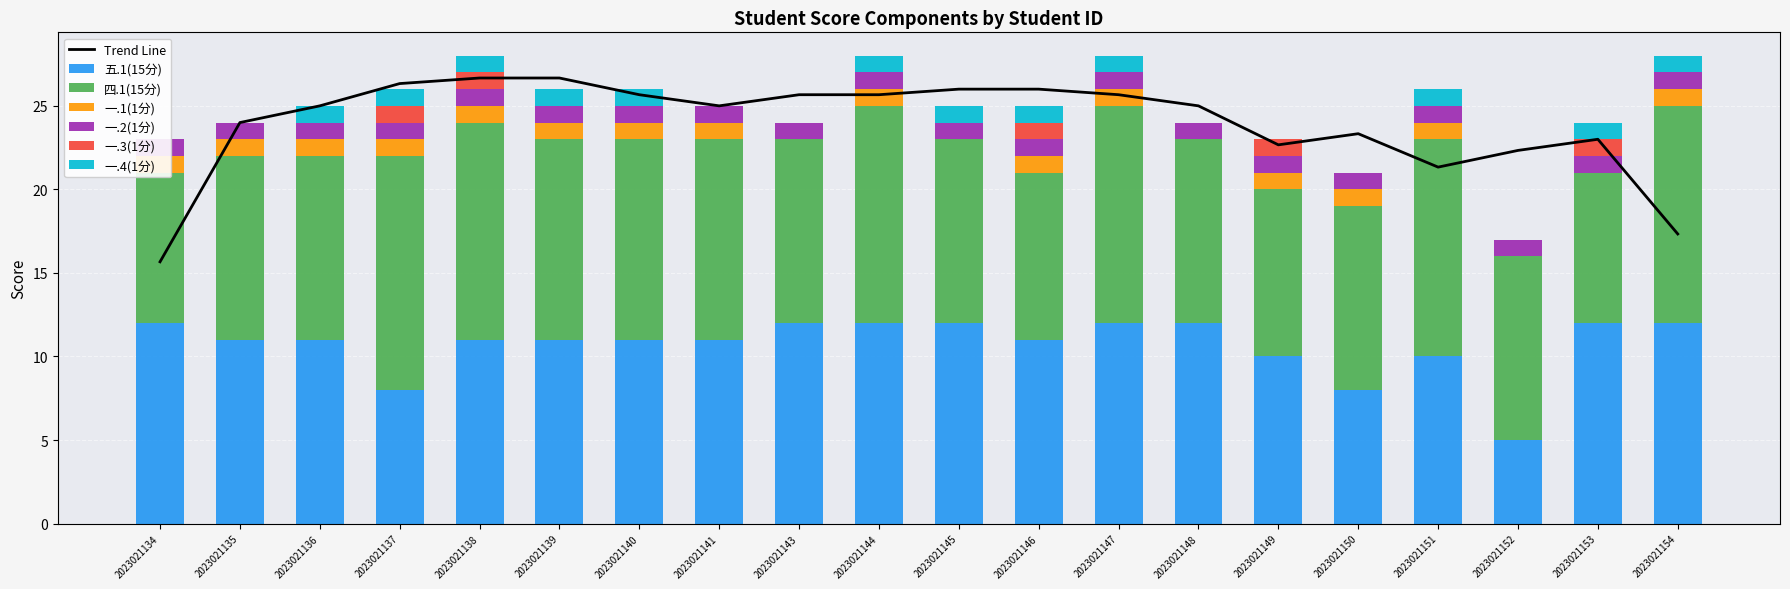

What is the minimum value for 五.1(15分)?

5